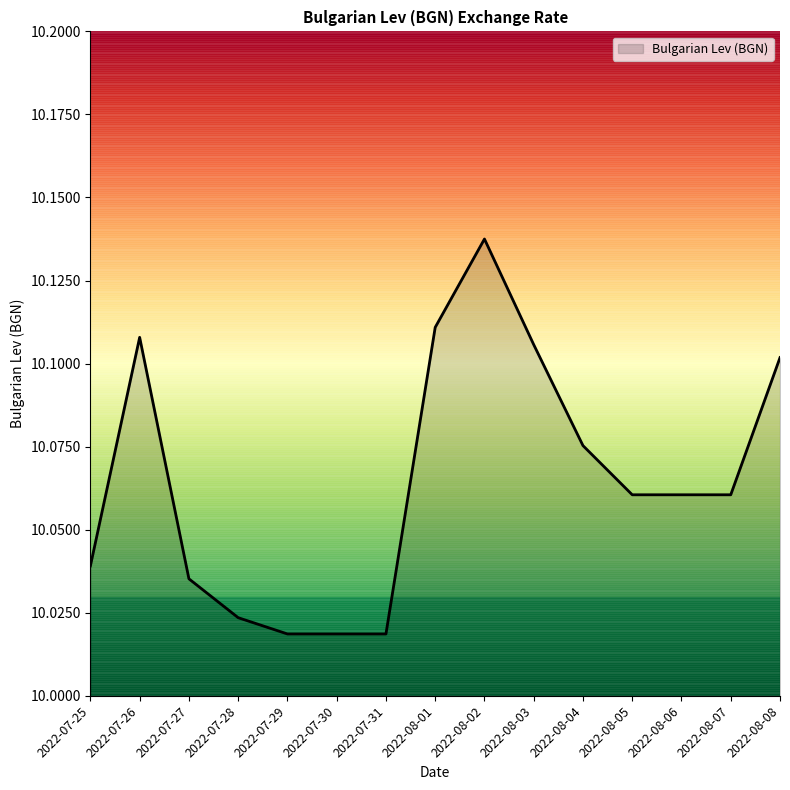

How many distinct data groups are displayed?

1